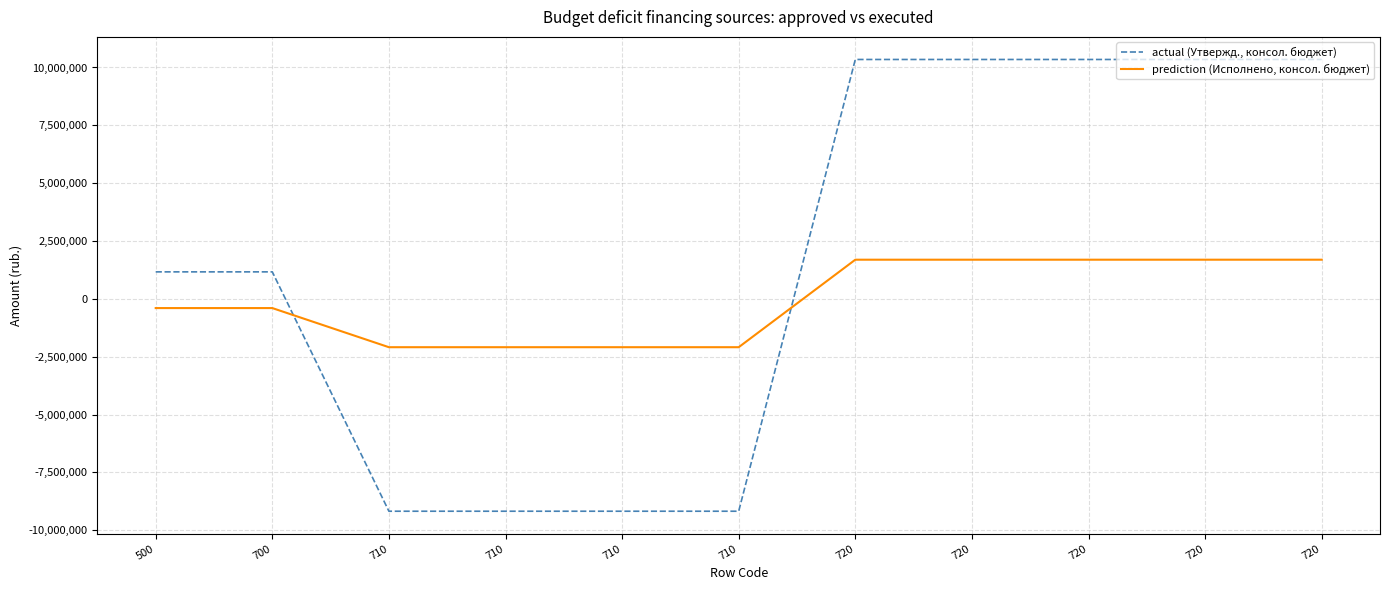

What are all the series names shown in the legend?

actual (Утвержд., консол. бюджет), prediction (Исполнено, консол. бюджет)